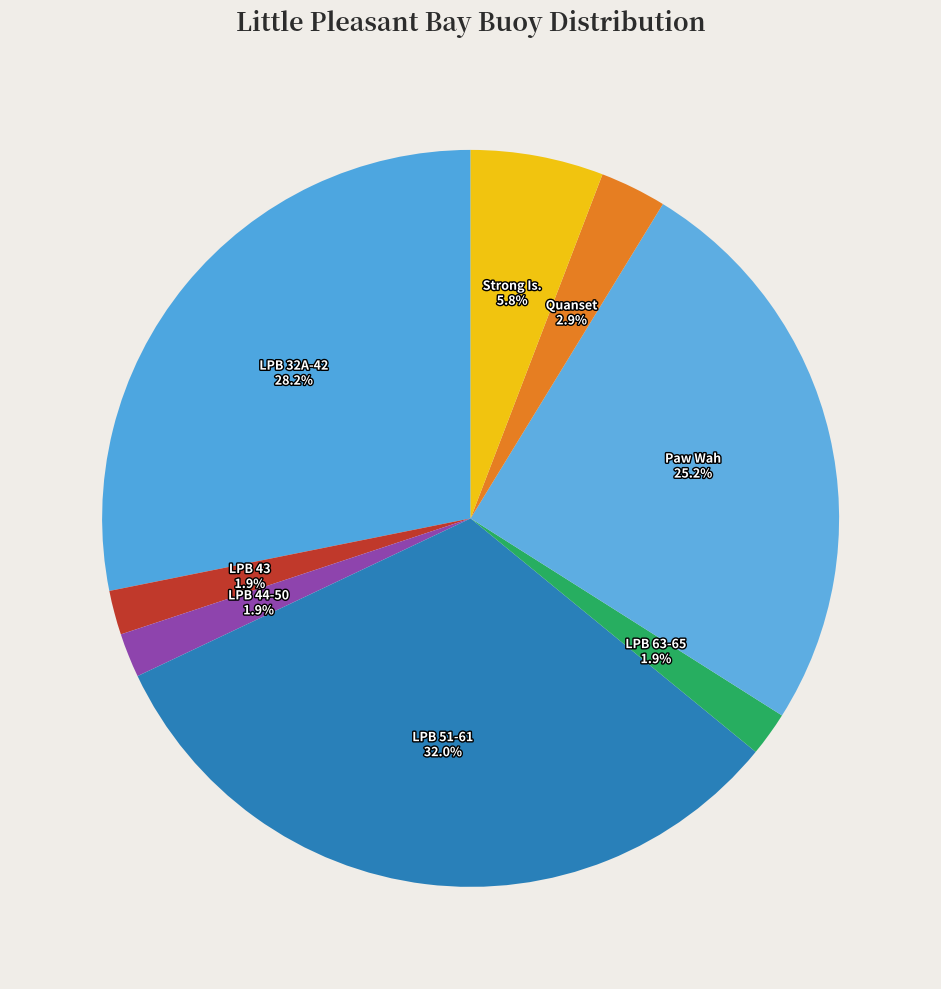

Do LPB 51-61 and Paw Wah together represent more than half of the pie?

Yes